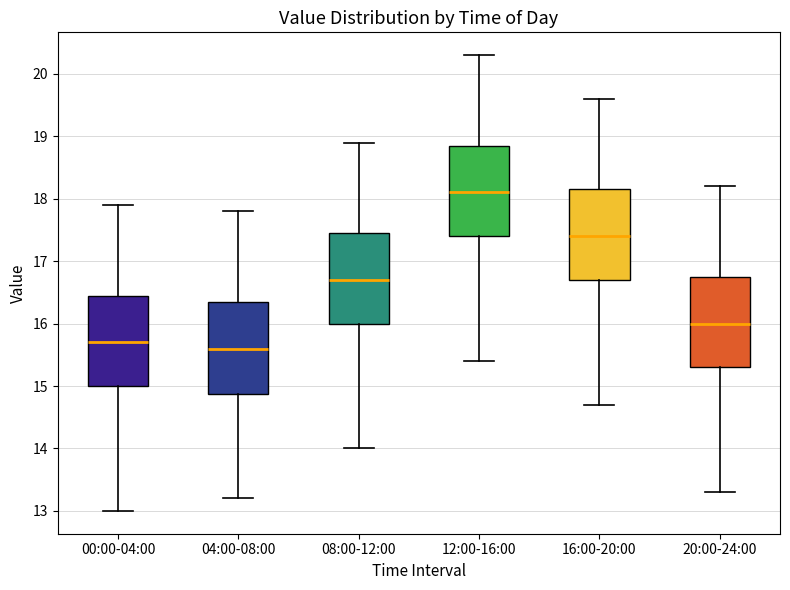

Reading left to right, transcribe this box plot: for each box, give where its median line is, the range the box spans, and where its two whiskers end, as read against the y-axis. The values are not printed on the chart, so give them approximately, as read against the axis.

00:00-04:00: median 15.7, box 15.0 to 16.5, whiskers 13.0 to 17.9
04:00-08:00: median 15.6, box 14.9 to 16.4, whiskers 13.2 to 17.8
08:00-12:00: median 16.7, box 16.0 to 17.5, whiskers 14.0 to 18.9
12:00-16:00: median 18.1, box 17.4 to 18.9, whiskers 15.4 to 20.3
16:00-20:00: median 17.4, box 16.7 to 18.2, whiskers 14.7 to 19.6
20:00-24:00: median 16.0, box 15.3 to 16.8, whiskers 13.3 to 18.2